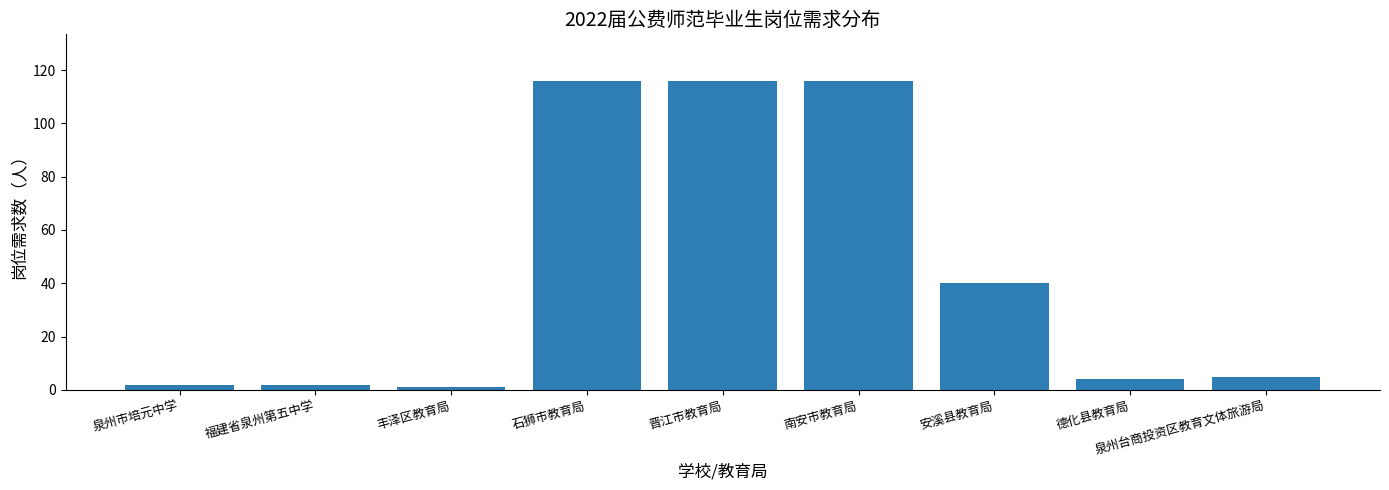

What position from the left is 泉州市培元中学?

1